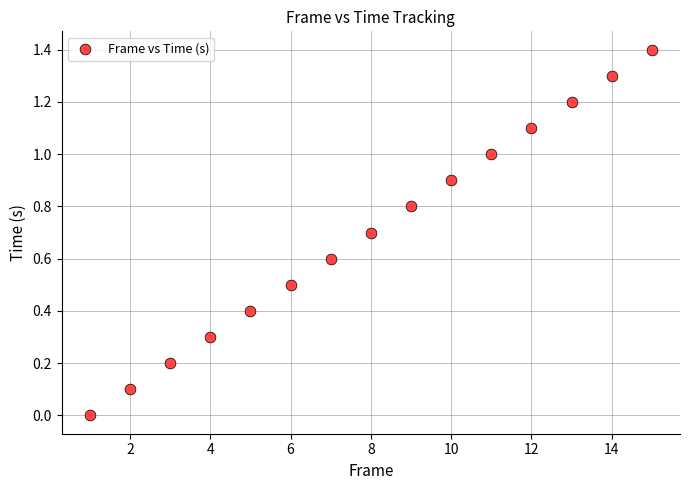

What is the range of Y values (max minus min)?

1.4